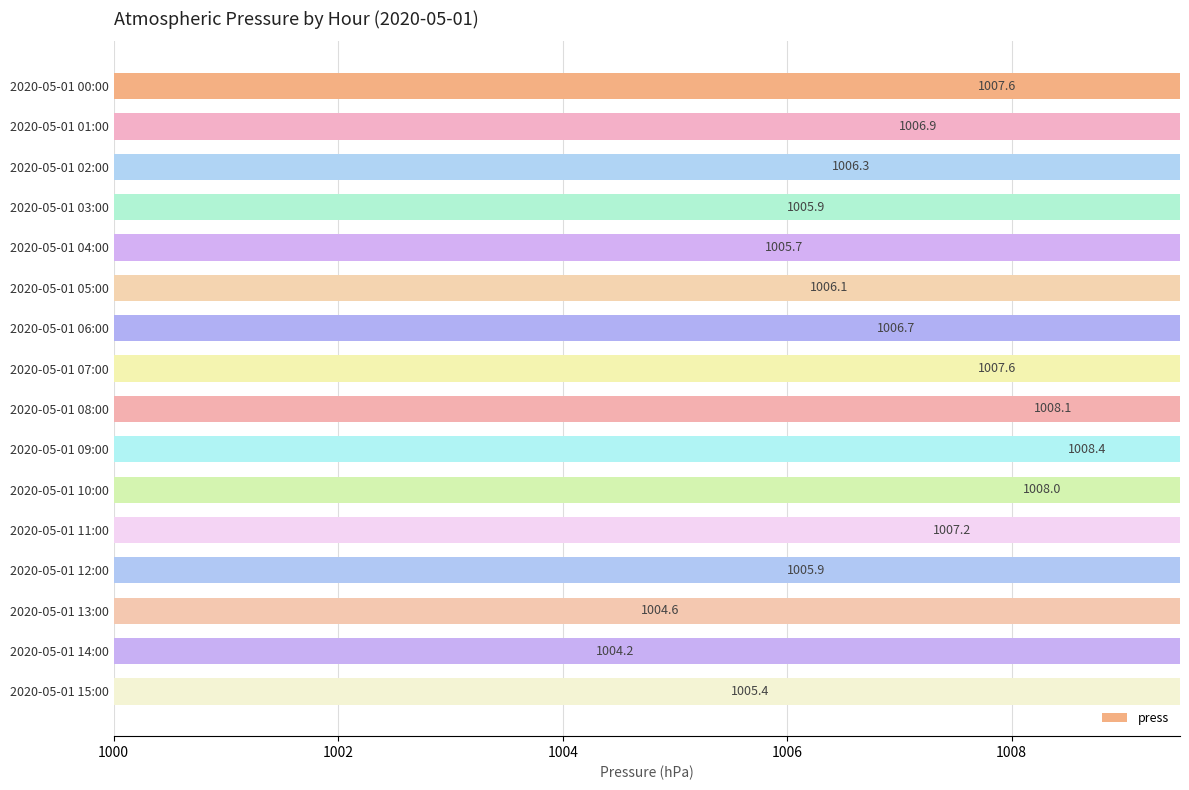

What is the difference between the maximum and minimum values?

4.2